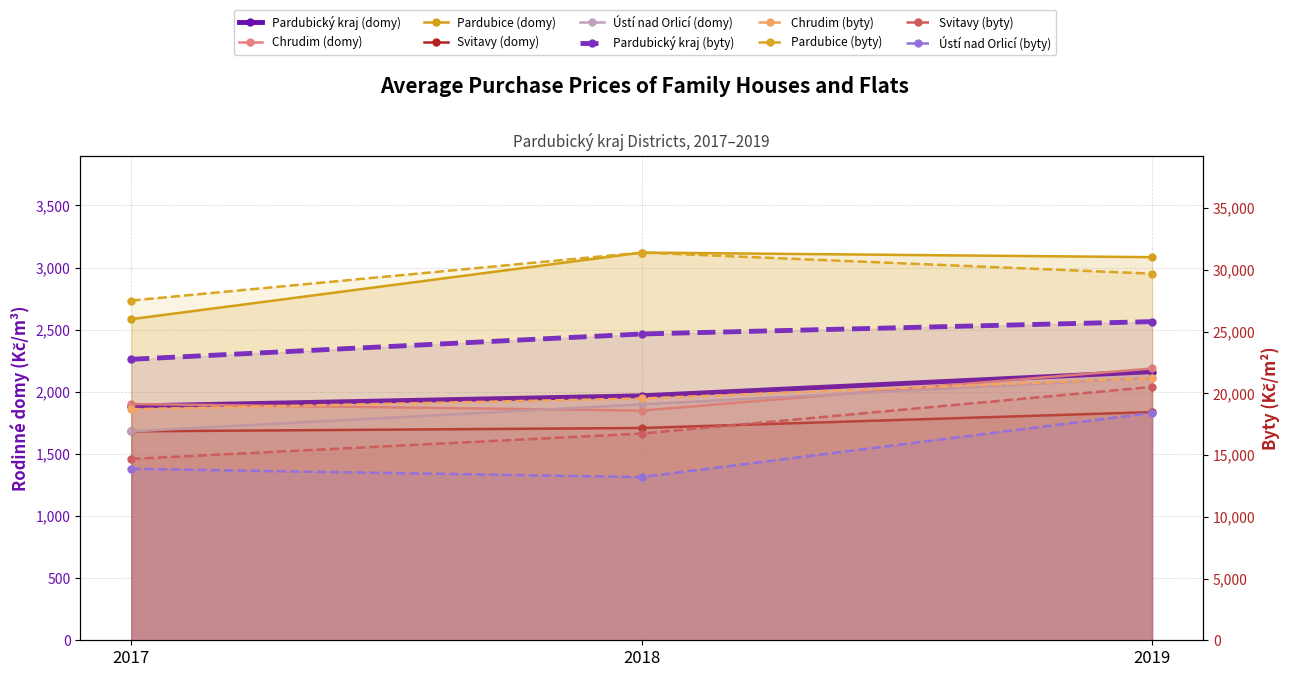

Between 2018 and 2017, which is larger?

2018